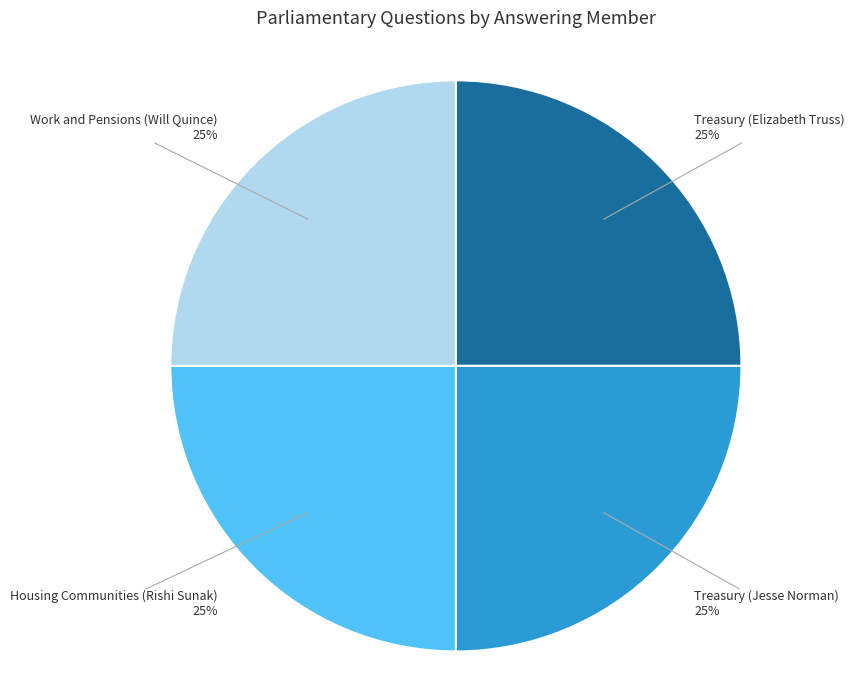

How many slices are in this pie chart?

4